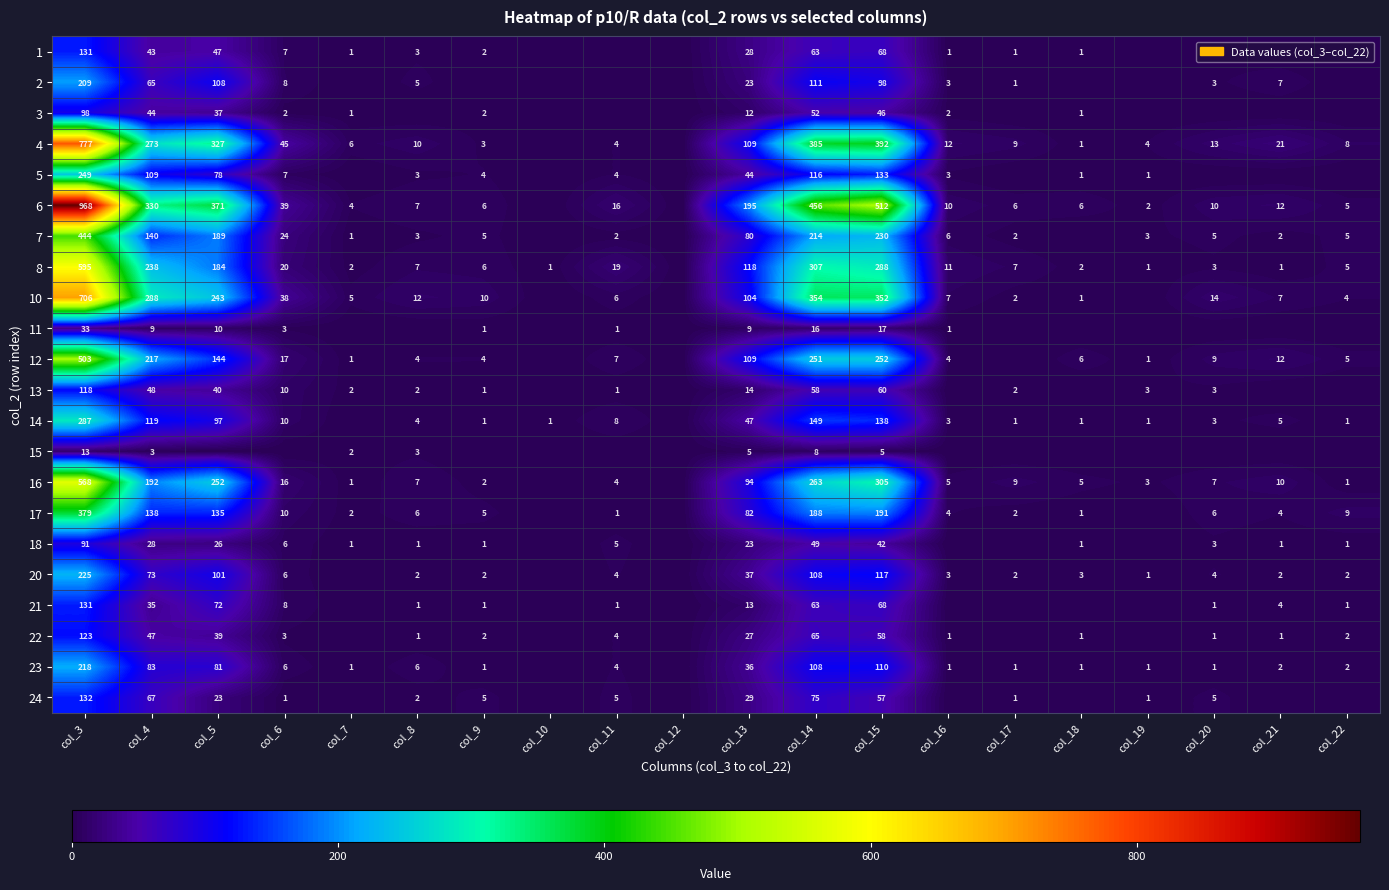

True or false: 2 has a value of 104 at col_4.

False